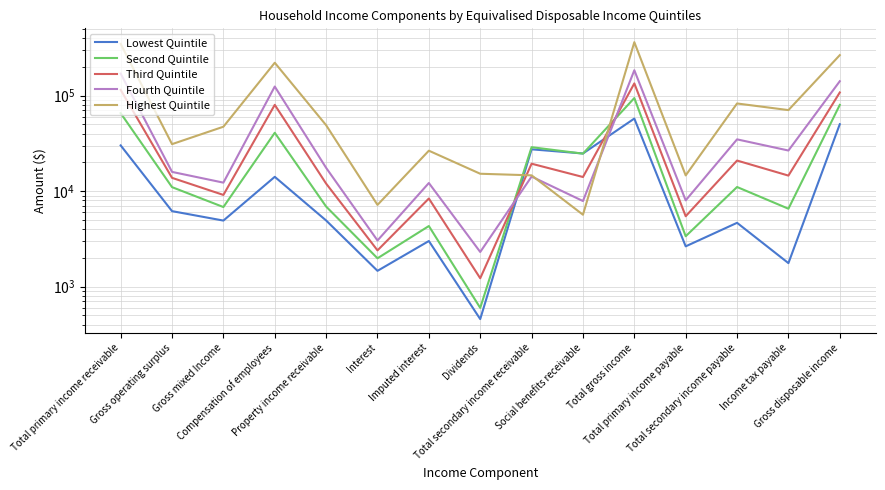

At which label is Highest Quintile closest to 184439?

Compensation of employees